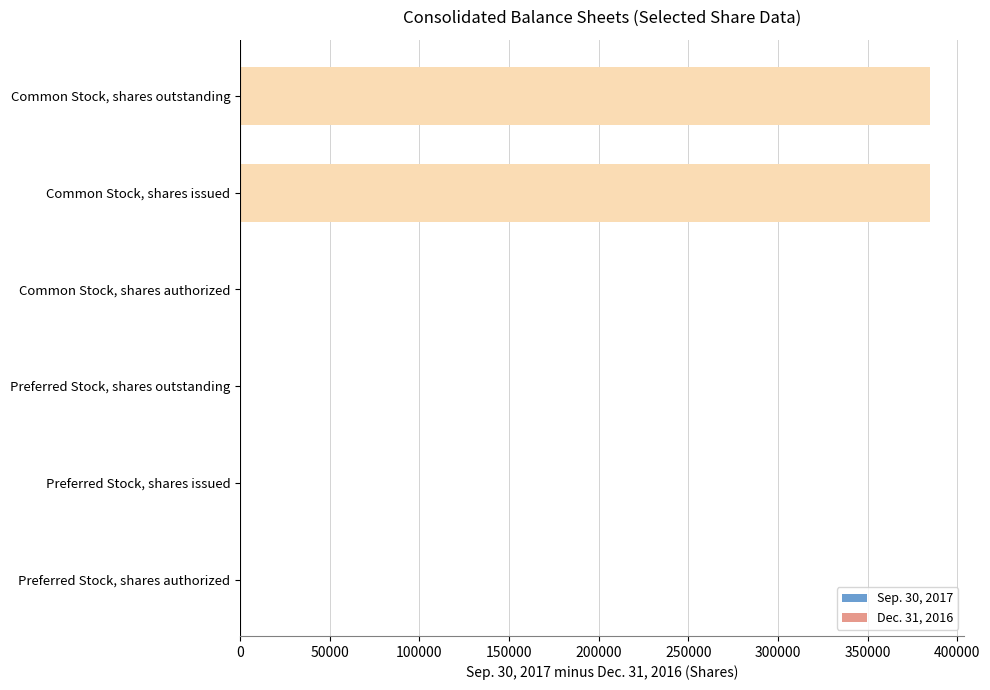

The chart shows a value of 0 at Common Stock, shares authorized. True or false?

True